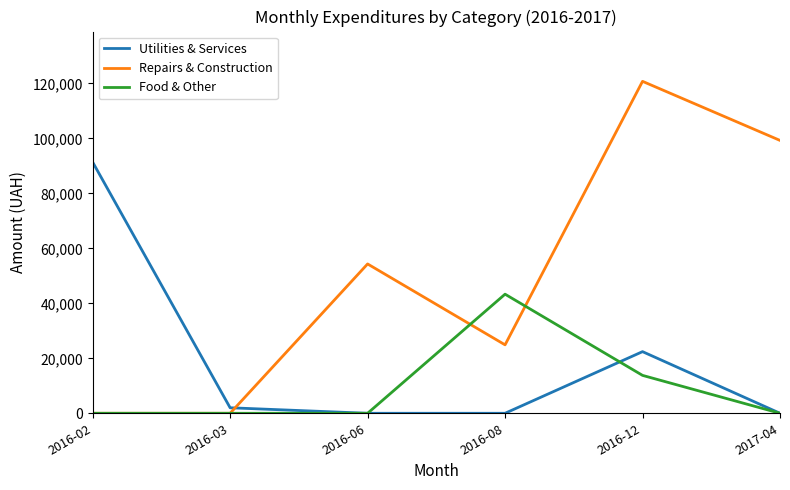

At which label does Repairs & Construction first exceed 54324?

2016-06